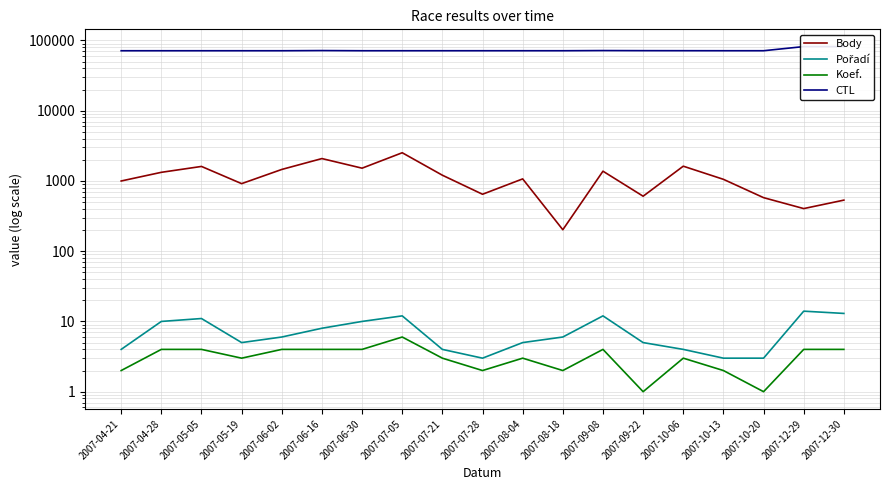

In Koef., how many points are lower than both neighbors (excluding endpoints)?

5